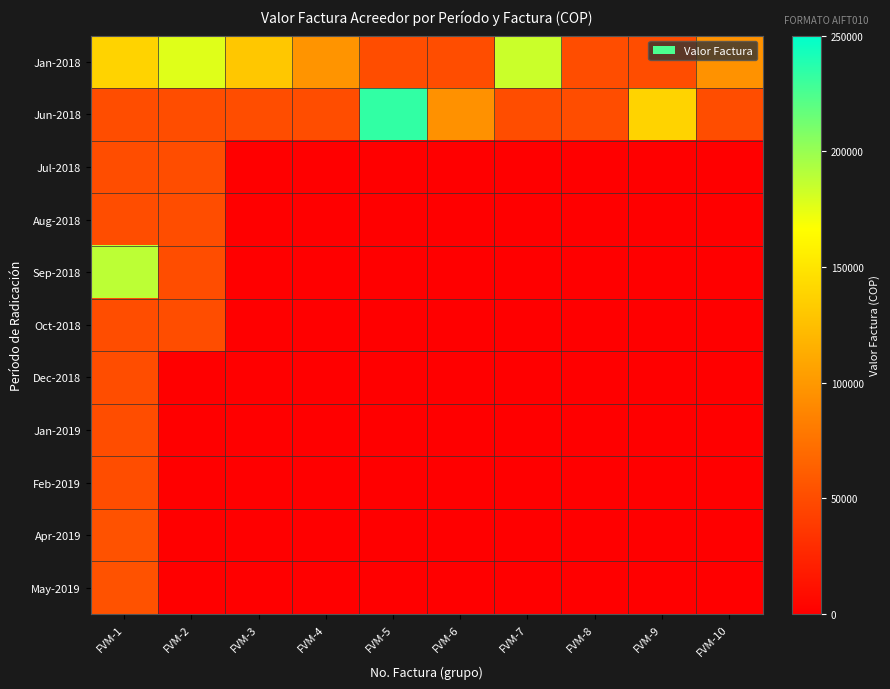

Reading left to right, list all the values displayed in this chart.

Jan-2018: FVM-1=137900	FVM-2=176900	FVM-3=129900	FVM-4=97600	FVM-5=50800	FVM-6=50800	FVM-7=184000	FVM-8=50800	FVM-9=50800	FVM-10=95900
Jun-2018: FVM-1=50800	FVM-2=50800	FVM-3=50800	FVM-4=50800	FVM-5=233700	FVM-6=95400	FVM-7=50800	FVM-8=50800	FVM-9=138300	FVM-10=50800
Jul-2018: FVM-1=50800	FVM-2=50800	FVM-3=0	FVM-4=0	FVM-5=0	FVM-6=0	FVM-7=0	FVM-8=0	FVM-9=0	FVM-10=0
Aug-2018: FVM-1=50800	FVM-2=50800	FVM-3=0	FVM-4=0	FVM-5=0	FVM-6=0	FVM-7=0	FVM-8=0	FVM-9=0	FVM-10=0
Sep-2018: FVM-1=188300	FVM-2=50800	FVM-3=0	FVM-4=0	FVM-5=0	FVM-6=0	FVM-7=0	FVM-8=0	FVM-9=0	FVM-10=0
Oct-2018: FVM-1=50800	FVM-2=50800	FVM-3=0	FVM-4=0	FVM-5=0	FVM-6=0	FVM-7=0	FVM-8=0	FVM-9=0	FVM-10=0
Dec-2018: FVM-1=50800	FVM-2=0	FVM-3=0	FVM-4=0	FVM-5=0	FVM-6=0	FVM-7=0	FVM-8=0	FVM-9=0	FVM-10=0
Jan-2019: FVM-1=50800	FVM-2=0	FVM-3=0	FVM-4=0	FVM-5=0	FVM-6=0	FVM-7=0	FVM-8=0	FVM-9=0	FVM-10=0
Feb-2019: FVM-1=50800	FVM-2=0	FVM-3=0	FVM-4=0	FVM-5=0	FVM-6=0	FVM-7=0	FVM-8=0	FVM-9=0	FVM-10=0
Apr-2019: FVM-1=53800	FVM-2=0	FVM-3=0	FVM-4=0	FVM-5=0	FVM-6=0	FVM-7=0	FVM-8=0	FVM-9=0	FVM-10=0
May-2019: FVM-1=53800	FVM-2=0	FVM-3=0	FVM-4=0	FVM-5=0	FVM-6=0	FVM-7=0	FVM-8=0	FVM-9=0	FVM-10=0